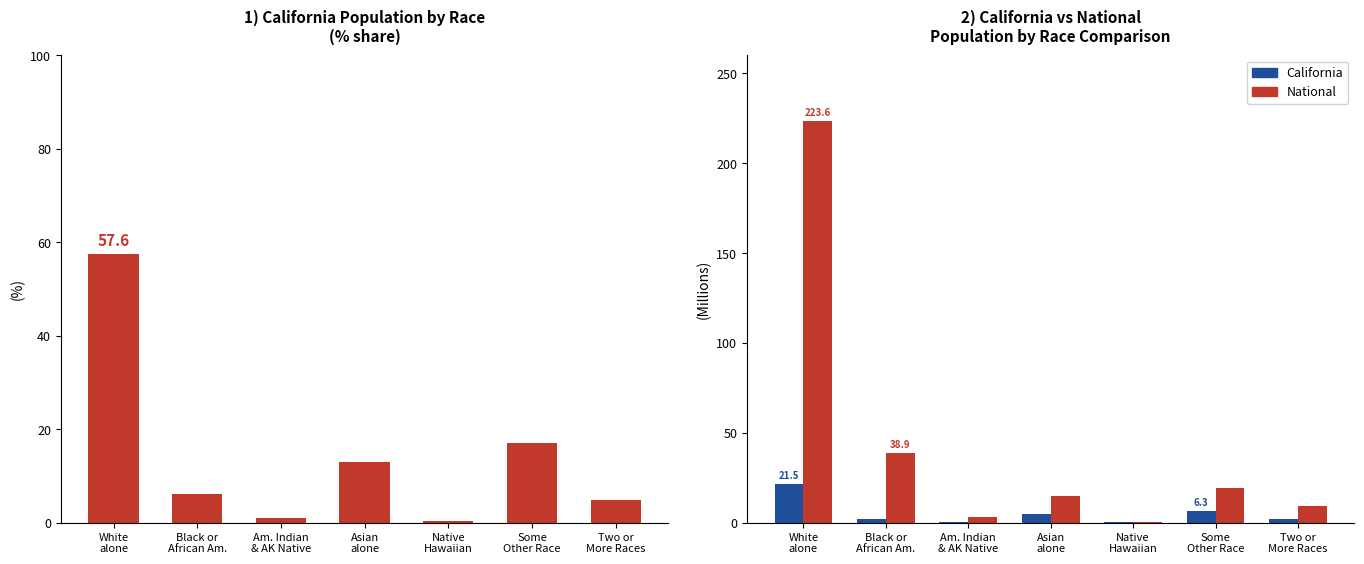

Which series has the largest total across all categories?

National